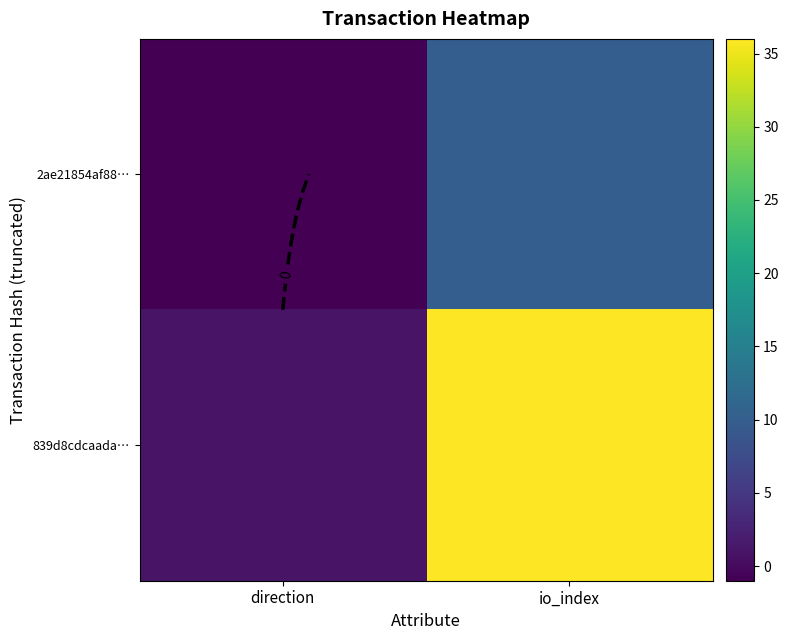

Count the 2ae21854af88… values in the range -1 to 10.

2